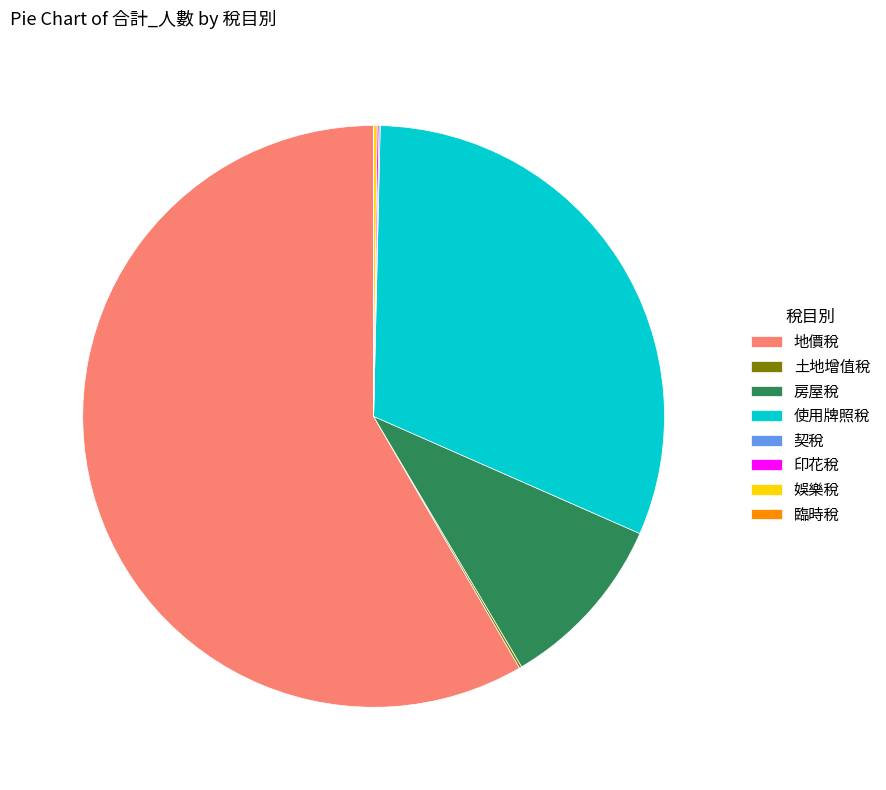

Which category accounts for the majority?

地價稅